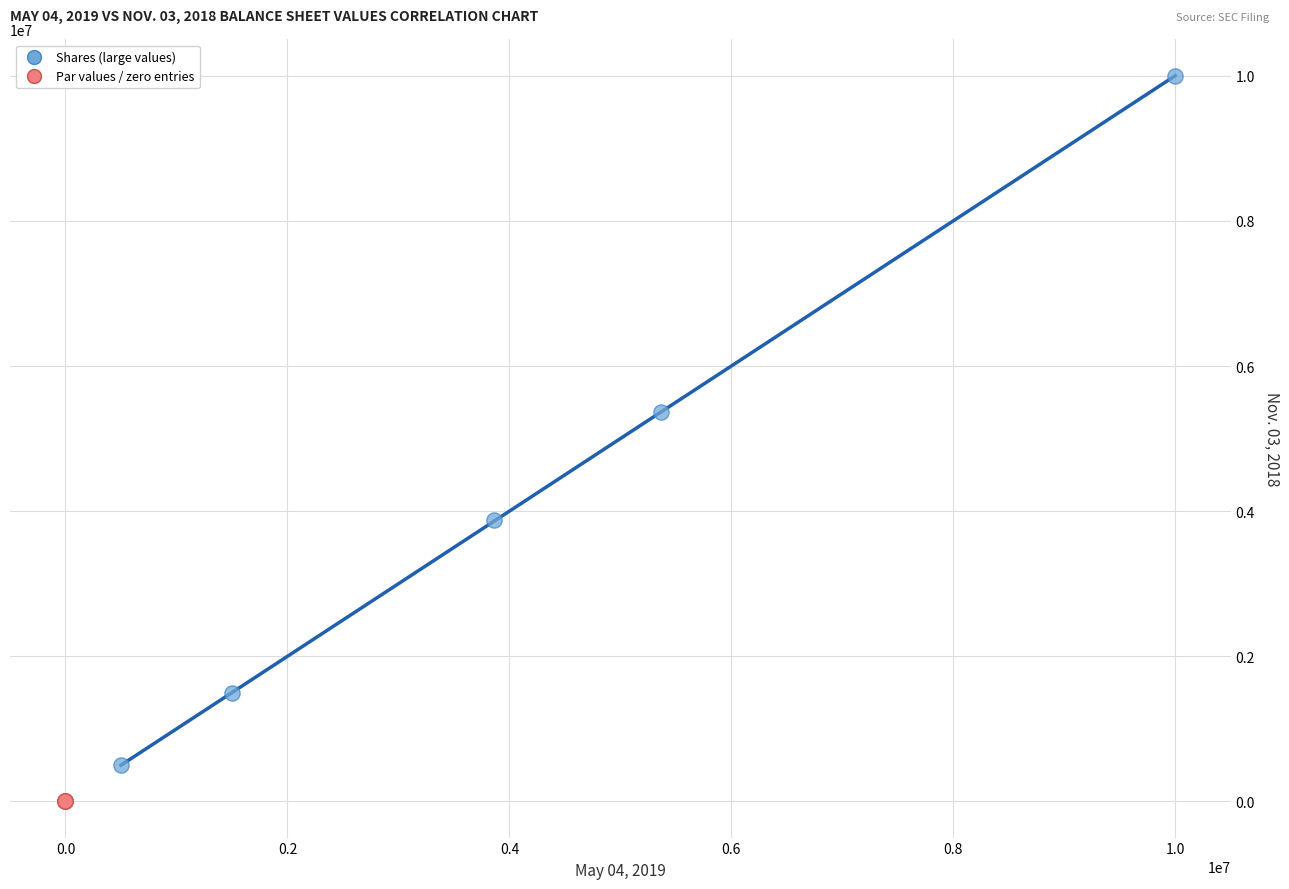

Which series has the widest spread of Y values?

Shares (large values)